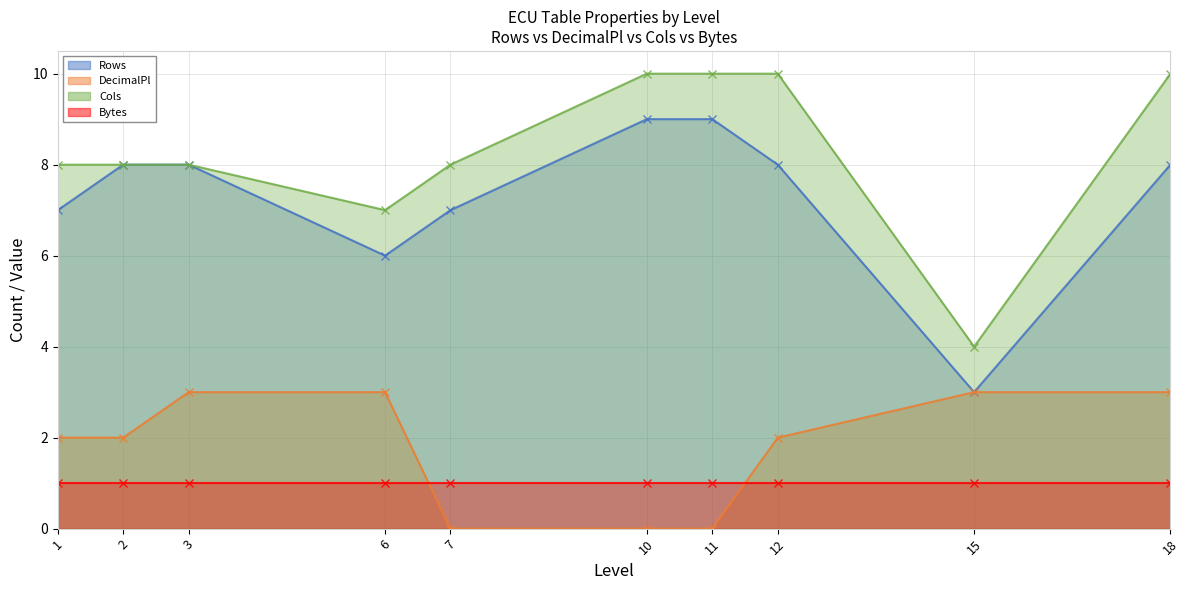

Does the chart display data point markers on the line(s)?

Yes